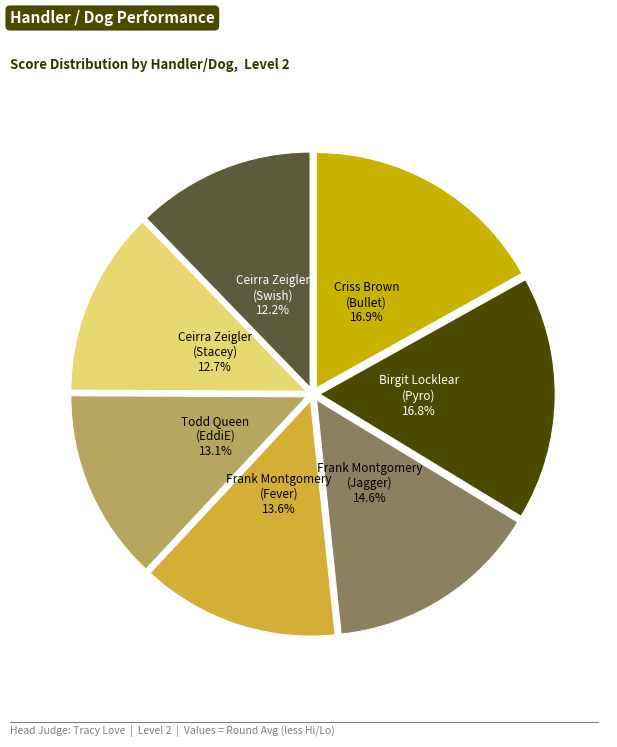

Is there any slice that represents more than half of the pie?

No